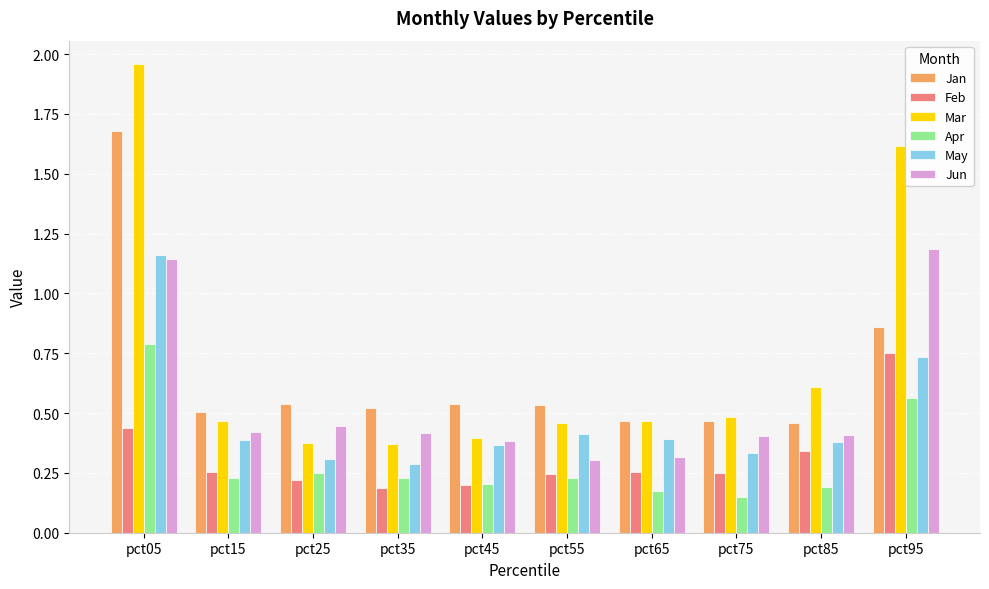

At which category is the sum across all series the highest?

pct05